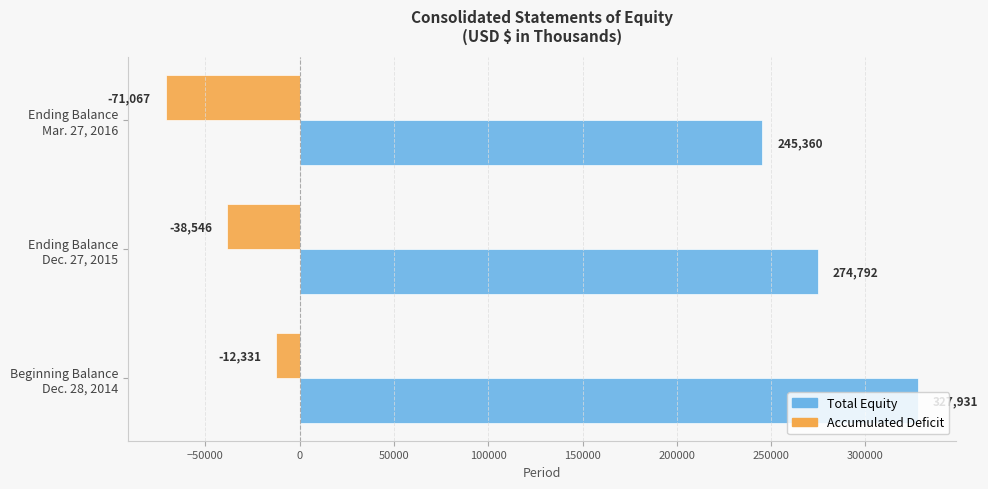

Which series has the largest total across all categories?

Total Equity